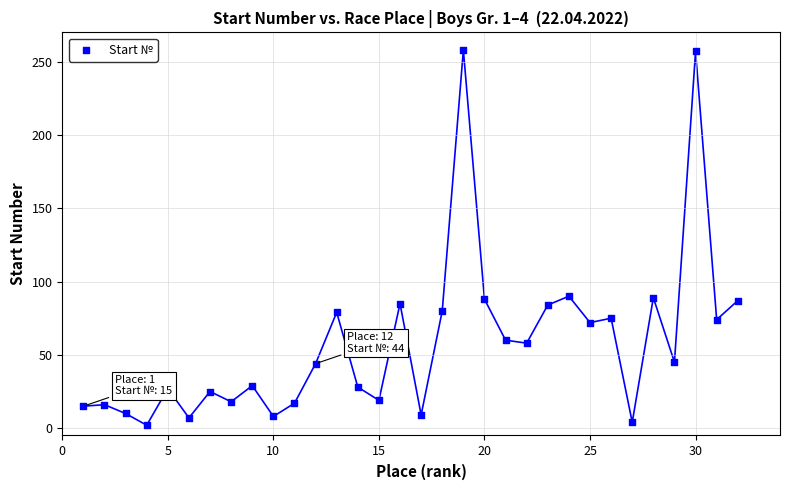

What is the range of X values (max minus min)?

31